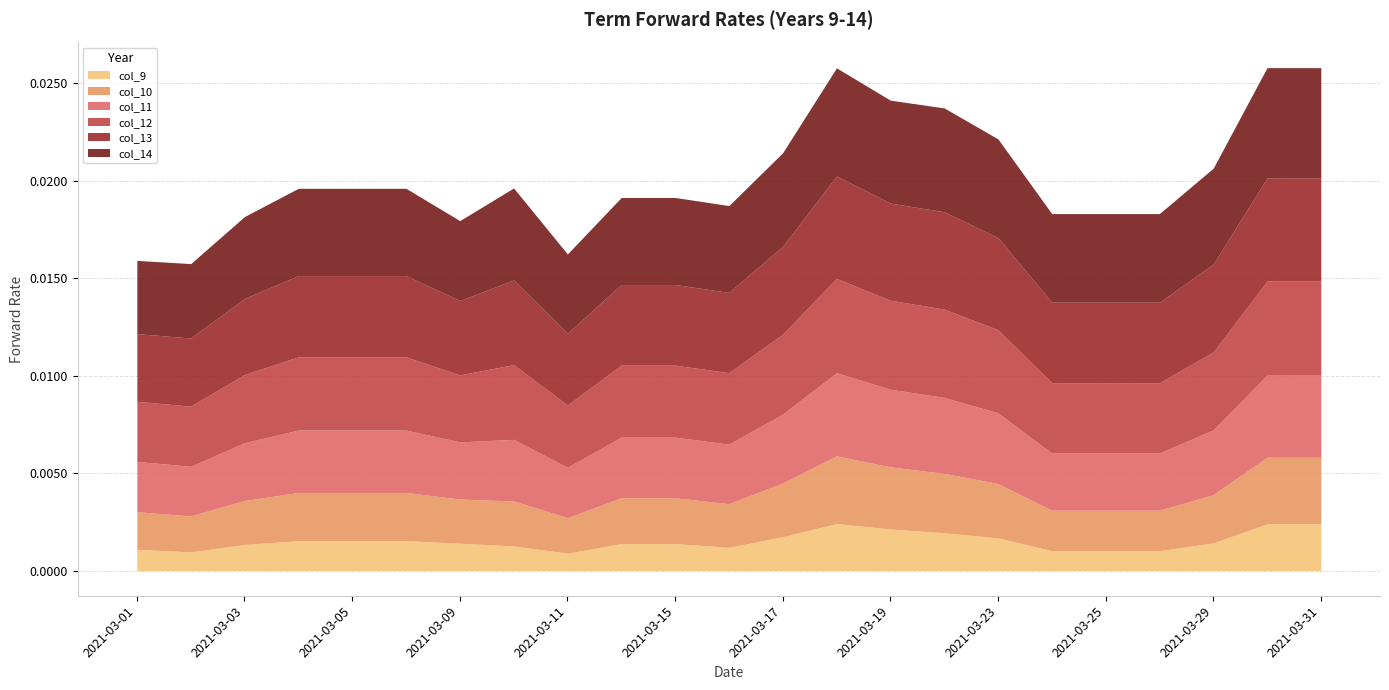

At which label is col_10 closest to 0?

2021-03-11